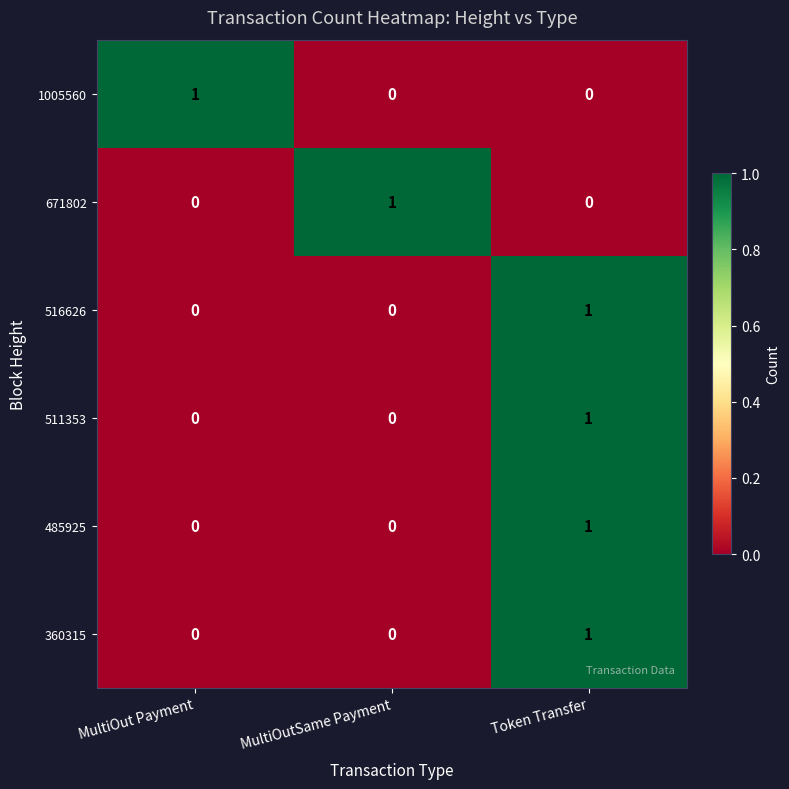

What is the total value across all series at Token Transfer?

4